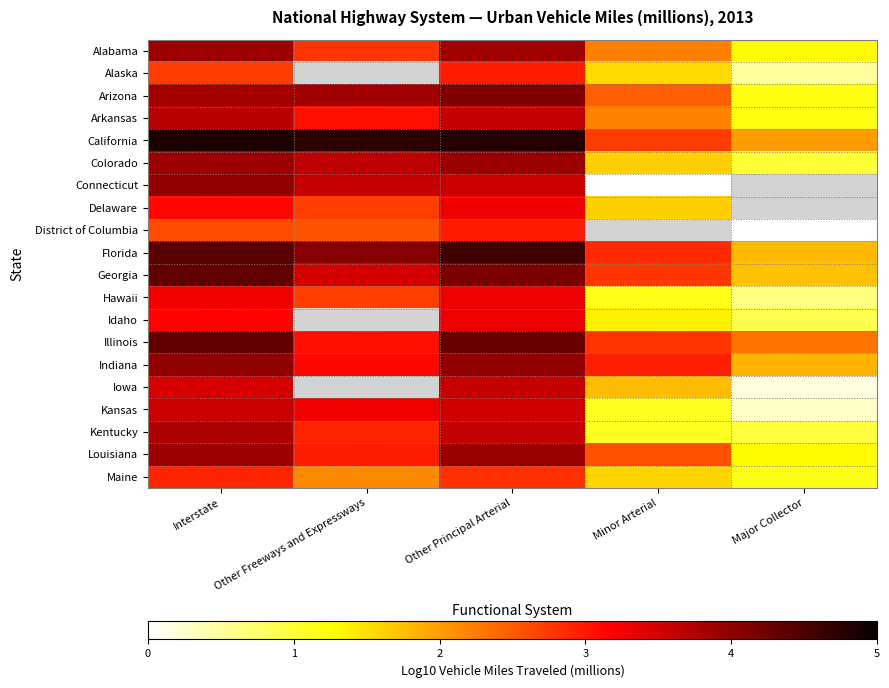

Rank the categories by Arkansas value from lowest to highest.

Major Collector, Minor Arterial, Other Freeways and Expressways, Other Principal Arterial, Interstate